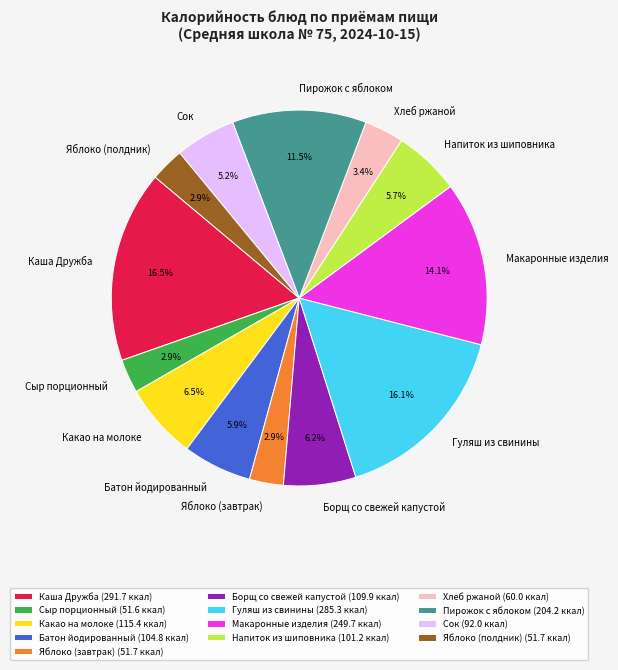

Approximately how many times larger is the value at Батон йодированный compared to Напиток из шиповника?

1.0